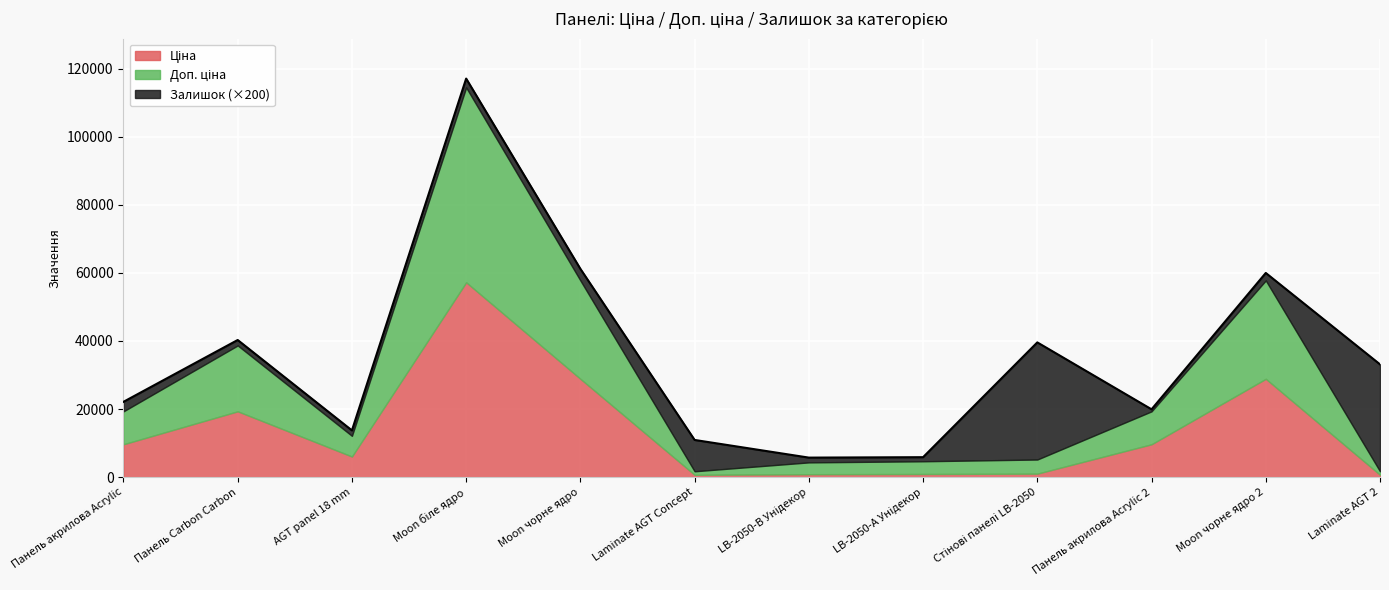

At which category is the sum across all series the highest?

Moon біле ядро